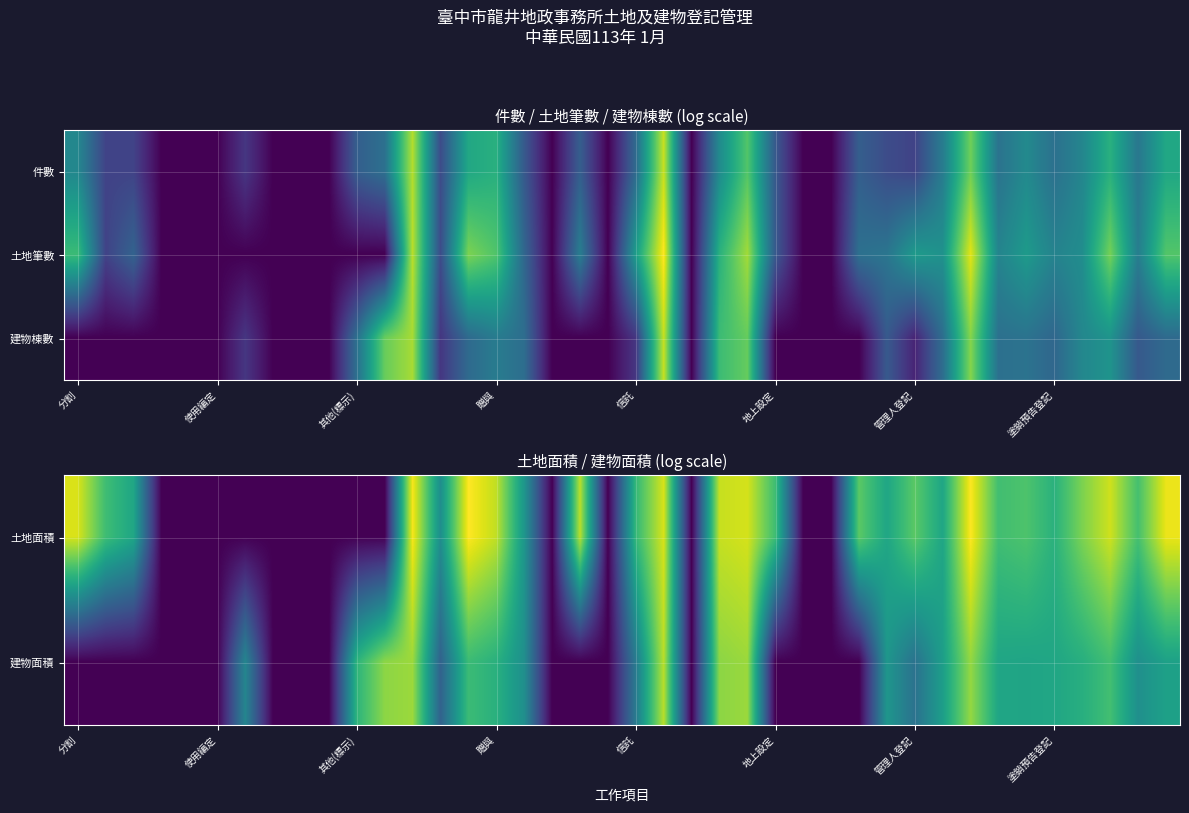

What is the average value of the 建物面積 series?

4.4